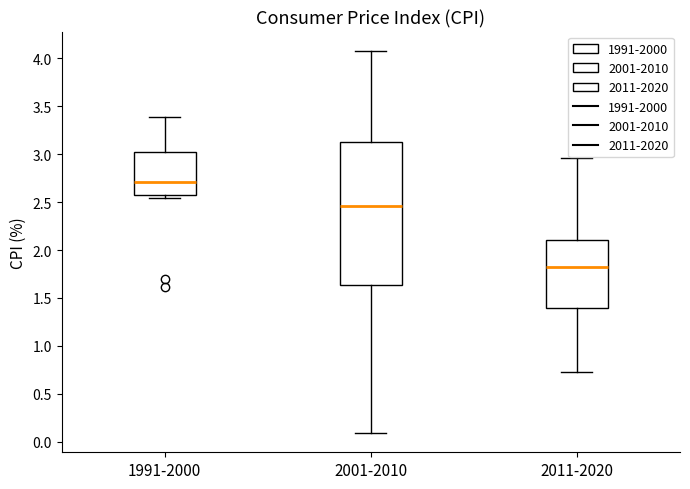

Reading left to right, read every box against the y-axis: the position of its median line, the range the box covers, and the ends of its whiskers. The values are not printed on the chart, so give them approximately, as read against the axis.

1991-2000: median 2.70, box 2.55 to 3.00, whiskers 2.55 (just below the box's lower edge) to 3.40
2001-2010: median 2.45, box 1.65 to 3.15, whiskers 0.10 to 4.10
2011-2020: median 1.85, box 1.40 to 2.10, whiskers 0.75 to 2.95